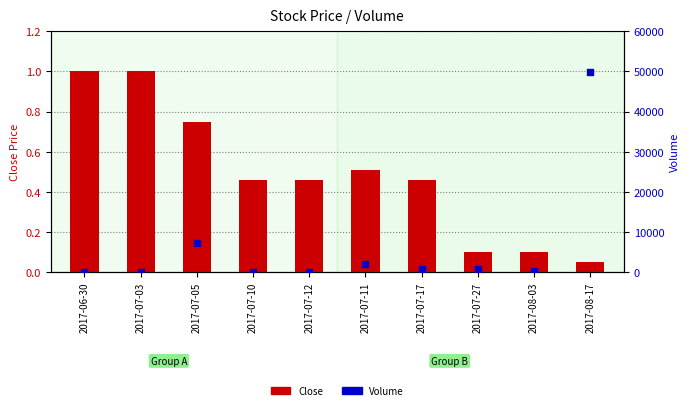

At how many categories does at least one series exceed 2579?

2